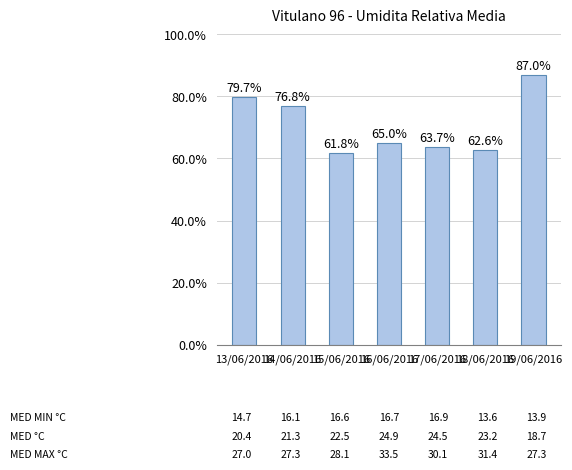

Which category has the highest value across all series?

19/06/2016